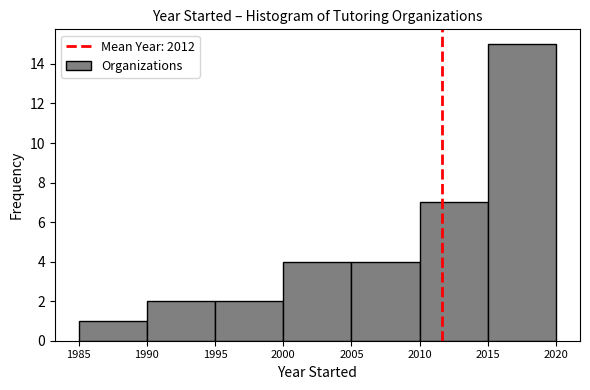

Reading left to right, list every bar in this chart as the range it spans on the x-axis followed by its height. The values are not printed on the chart, so give them approximately, as read against the axis.

1985 to 1990: 1
1990 to 1995: 2
1995 to 2000: 2
2000 to 2005: 4
2005 to 2010: 4
2010 to 2015: 7
2015 to 2020: 15